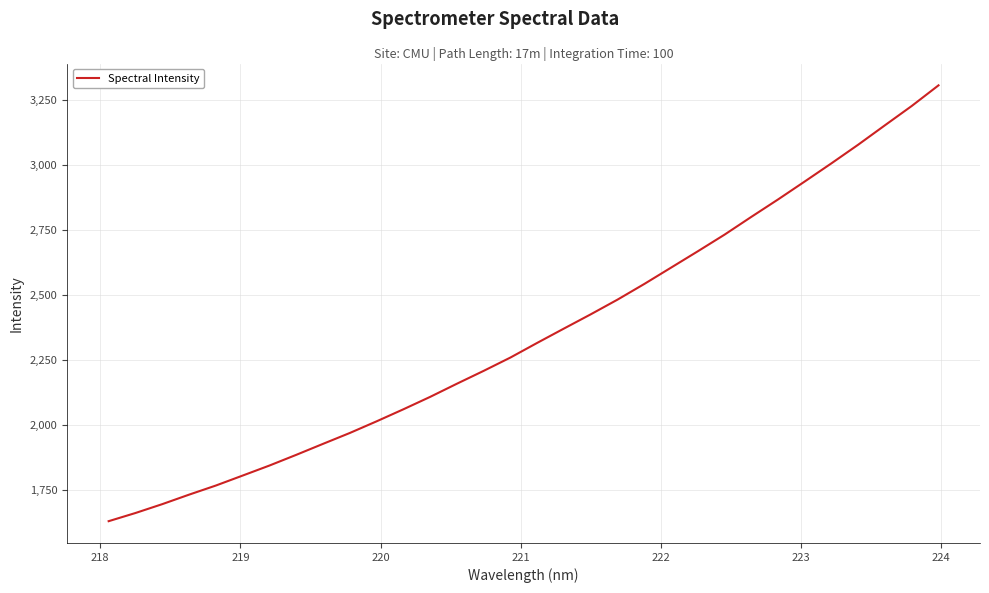

What is the difference between the maximum and minimum values?

1675.7